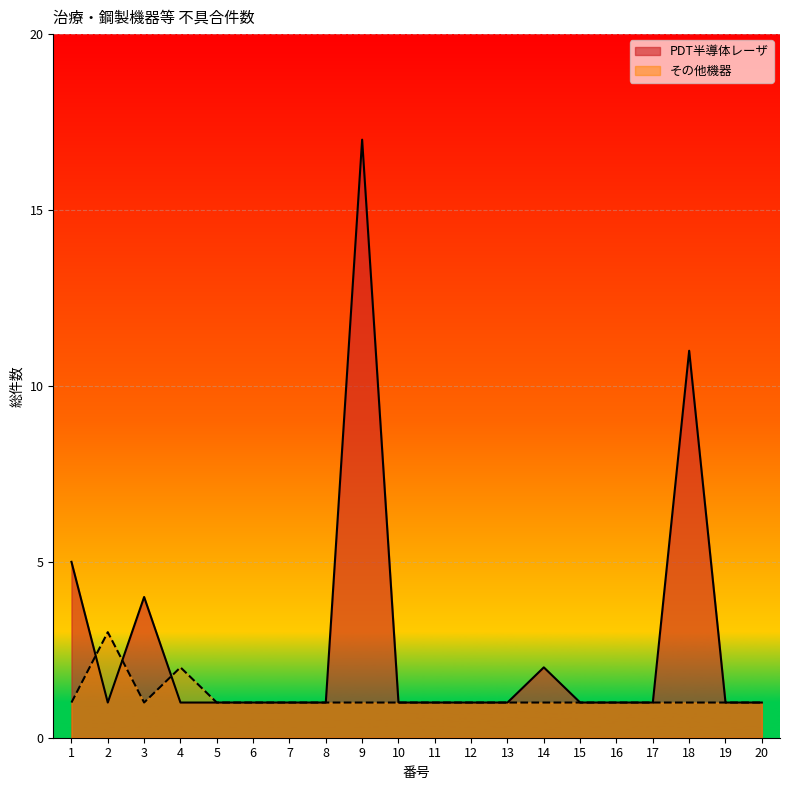

What is the sum of the PDT半導体レーザ values at 11 and 6?

2